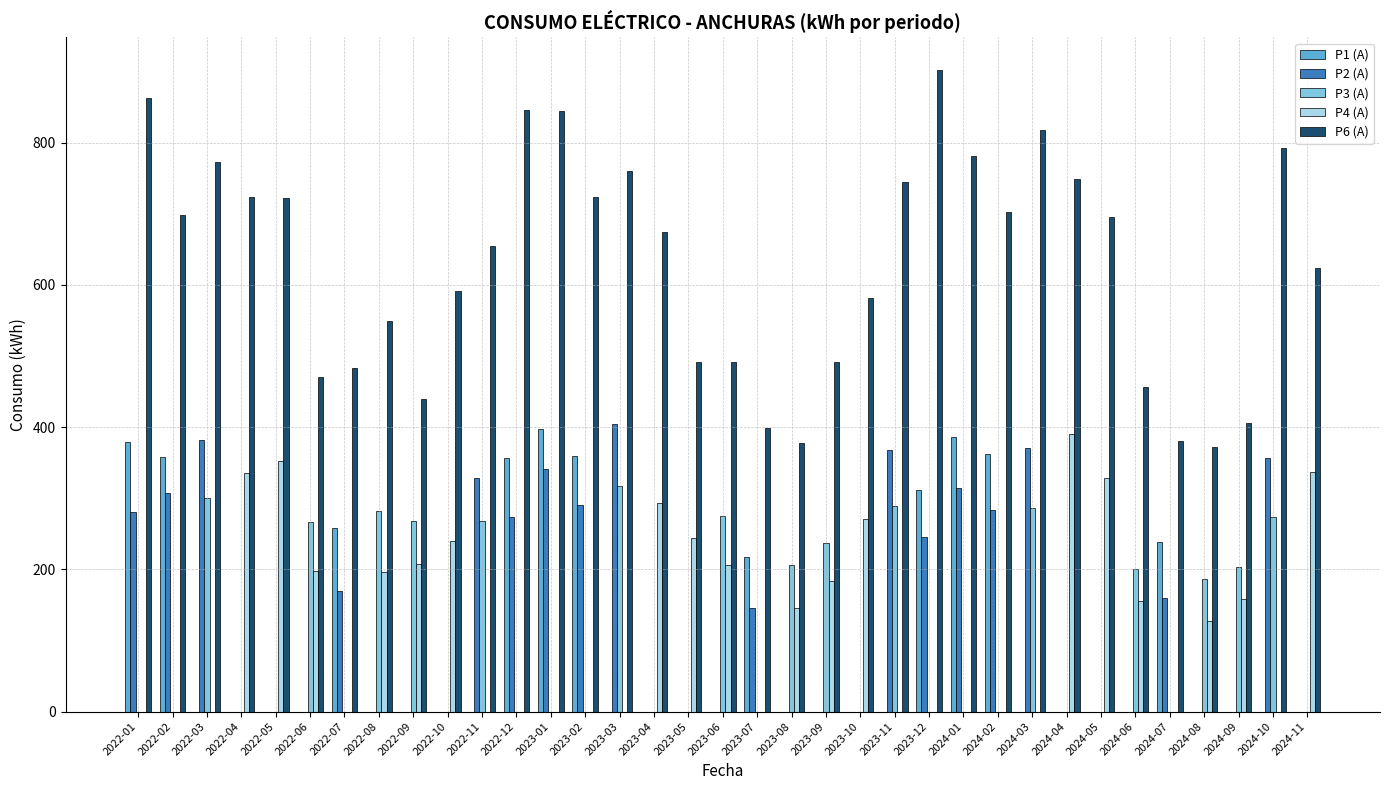

Is the value of P3 (A) at 2022-03 greater than the value of P2 (A) at 2023-07?

Yes